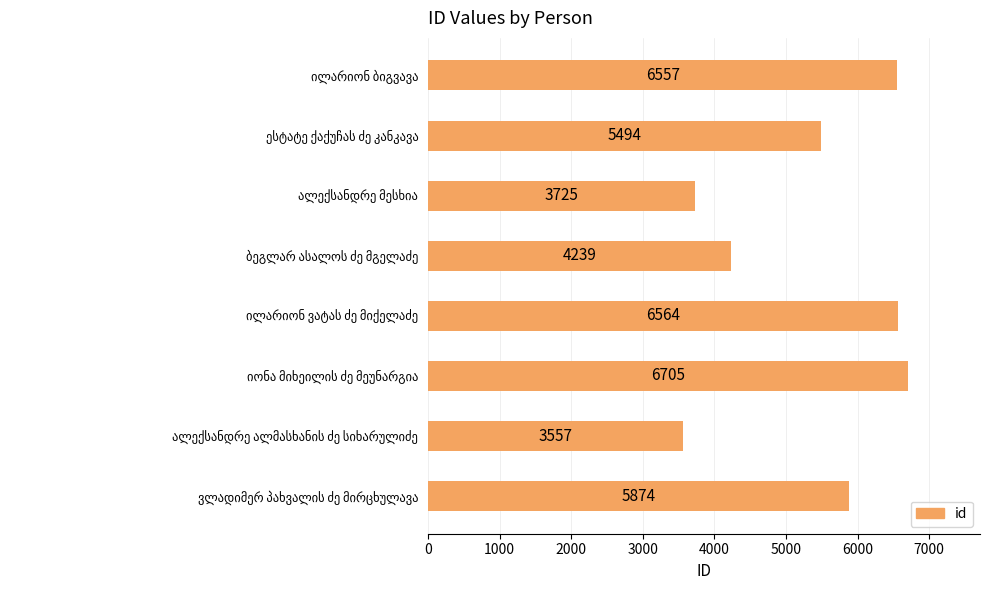

What is the value of the 4th bar from the top?

4239